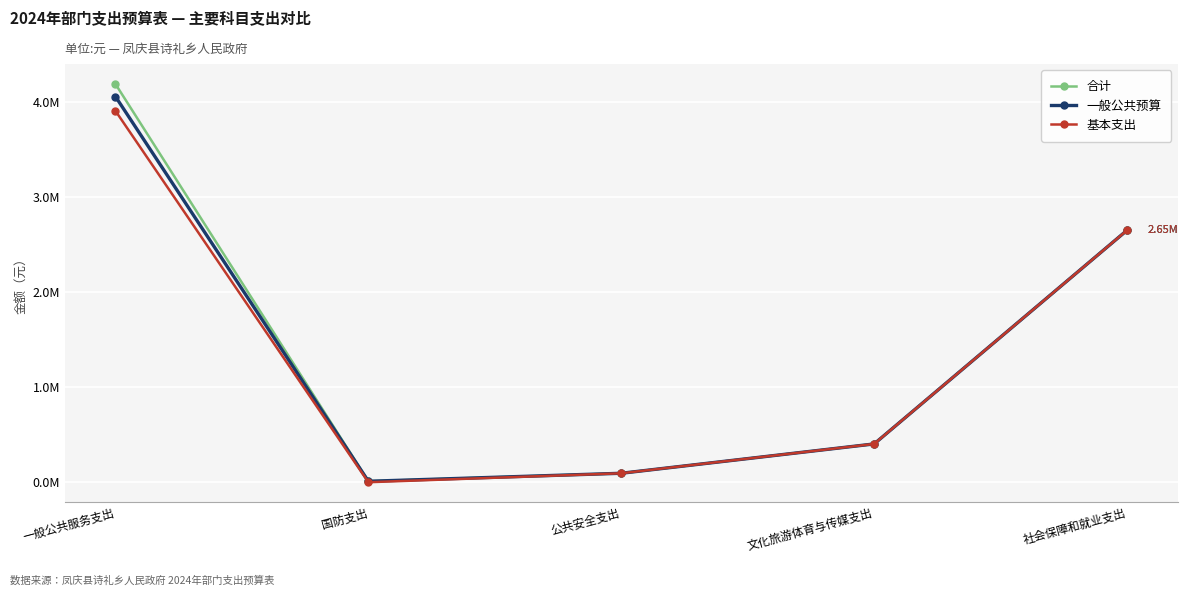

Does the chart have visible grid lines?

Yes